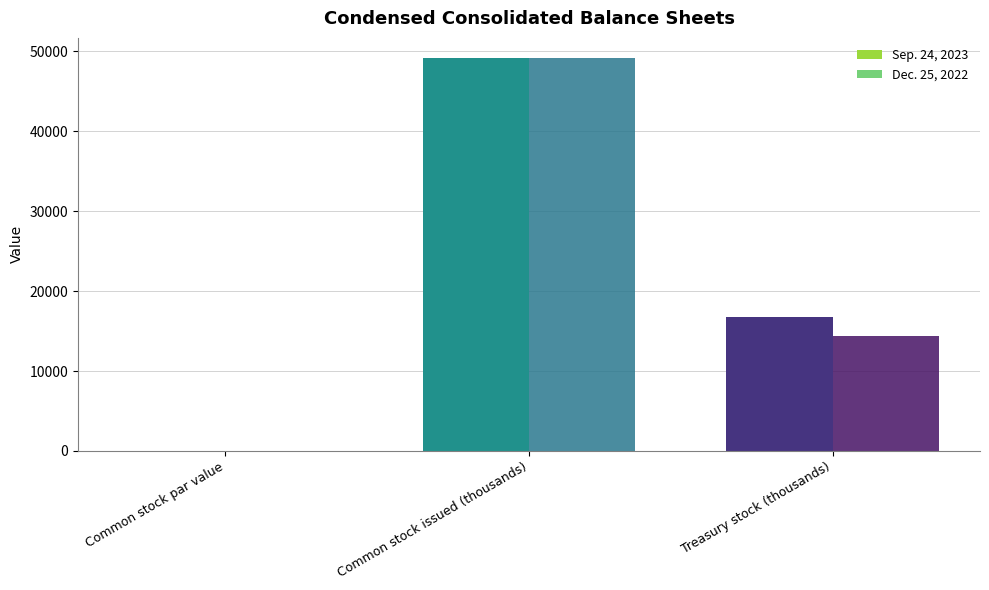

Which series has the largest total across all categories?

Sep. 24, 2023